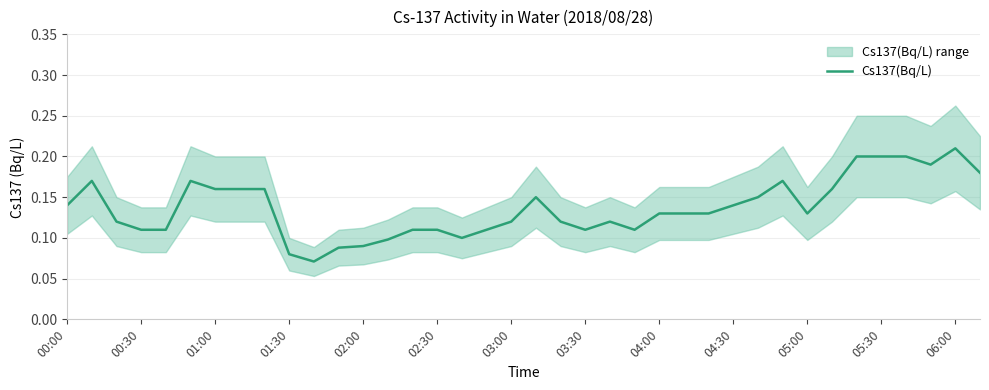

How many lines are shown in the chart?

1